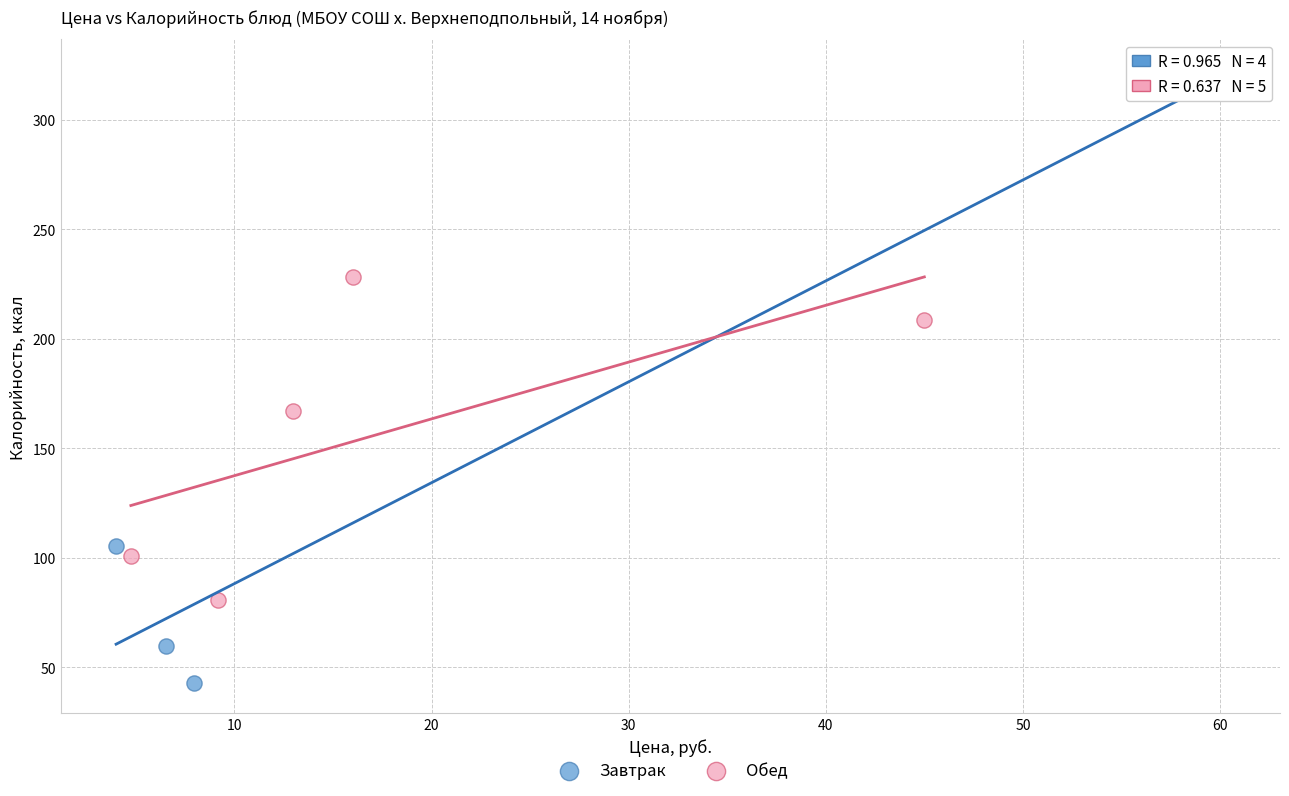

Which series reaches the maximum Y coordinate?

Завтрак